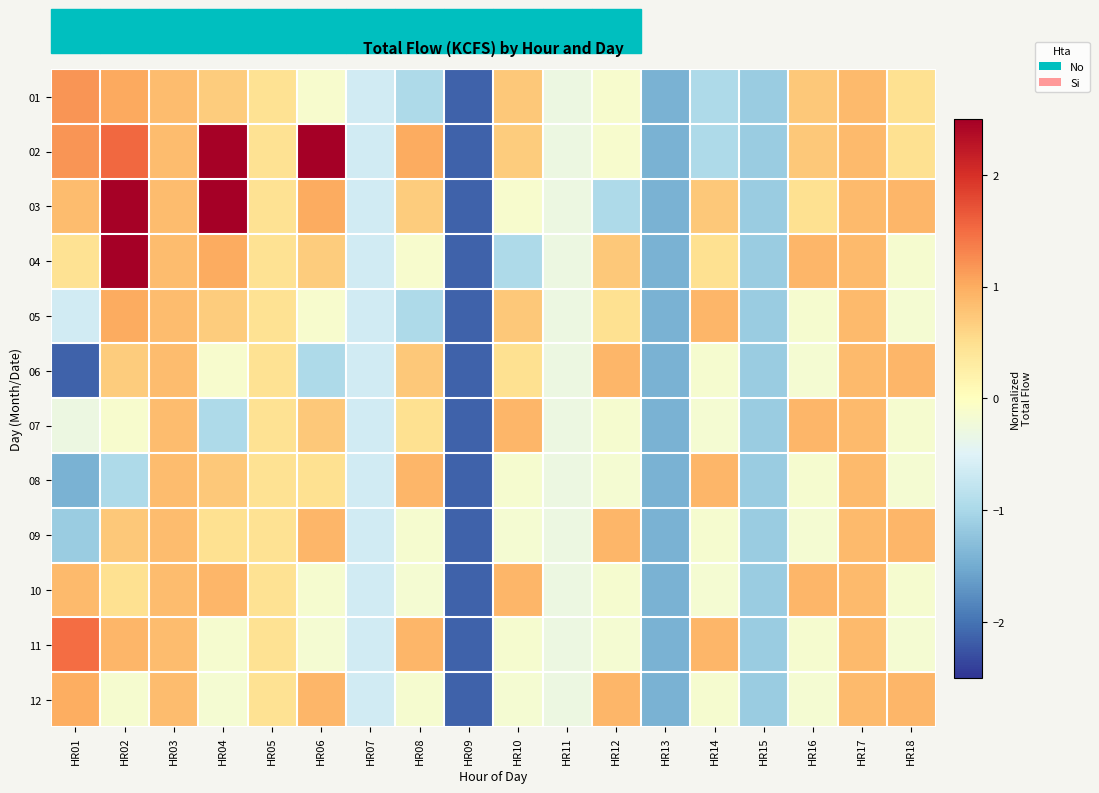

Reading left to right, transcribe all the data shown in this chart.

01: HR01=1.2	HR02=1.0	HR03=0.8	HR04=0.7	HR05=0.5	HR06=-0.1	HR07=-0.6	HR08=-1.0	HR09=-2.1	HR10=0.7	HR11=-0.3	HR12=-0.1	HR13=-1.4	HR14=-1.0	HR15=-1.1	HR16=0.7	HR17=0.9	HR18=0.5
02: HR01=1.2	HR02=1.5	HR03=0.8	HR04=2.5	HR05=0.5	HR06=2.7	HR07=-0.6	HR08=1.0	HR09=-2.1	HR10=0.7	HR11=-0.3	HR12=-0.1	HR13=-1.4	HR14=-1.0	HR15=-1.1	HR16=0.7	HR17=0.9	HR18=0.5
03: HR01=0.8	HR02=2.5	HR03=0.8	HR04=2.7	HR05=0.5	HR06=1.0	HR07=-0.6	HR08=0.7	HR09=-2.1	HR10=-0.1	HR11=-0.3	HR12=-1.0	HR13=-1.4	HR14=0.7	HR15=-1.1	HR16=0.5	HR17=0.9	HR18=0.9
04: HR01=0.5	HR02=2.7	HR03=0.8	HR04=1.0	HR05=0.5	HR06=0.7	HR07=-0.6	HR08=-0.1	HR09=-2.1	HR10=-1.0	HR11=-0.3	HR12=0.7	HR13=-1.4	HR14=0.5	HR15=-1.1	HR16=0.9	HR17=0.9	HR18=-0.1
05: HR01=-0.6	HR02=1.0	HR03=0.8	HR04=0.7	HR05=0.5	HR06=-0.1	HR07=-0.6	HR08=-1.0	HR09=-2.1	HR10=0.7	HR11=-0.3	HR12=0.5	HR13=-1.4	HR14=0.9	HR15=-1.1	HR16=-0.1	HR17=0.9	HR18=-0.2
06: HR01=-2.1	HR02=0.7	HR03=0.8	HR04=-0.1	HR05=0.5	HR06=-1.0	HR07=-0.6	HR08=0.7	HR09=-2.1	HR10=0.5	HR11=-0.3	HR12=0.9	HR13=-1.4	HR14=-0.1	HR15=-1.1	HR16=-0.2	HR17=0.9	HR18=0.9
07: HR01=-0.3	HR02=-0.1	HR03=0.8	HR04=-1.0	HR05=0.5	HR06=0.7	HR07=-0.6	HR08=0.5	HR09=-2.1	HR10=0.9	HR11=-0.3	HR12=-0.1	HR13=-1.4	HR14=-0.2	HR15=-1.1	HR16=0.9	HR17=0.9	HR18=-0.1
08: HR01=-1.4	HR02=-1.0	HR03=0.8	HR04=0.7	HR05=0.5	HR06=0.5	HR07=-0.6	HR08=0.9	HR09=-2.1	HR10=-0.1	HR11=-0.3	HR12=-0.2	HR13=-1.4	HR14=0.9	HR15=-1.1	HR16=-0.1	HR17=0.9	HR18=-0.2
09: HR01=-1.1	HR02=0.7	HR03=0.8	HR04=0.5	HR05=0.5	HR06=0.9	HR07=-0.6	HR08=-0.1	HR09=-2.1	HR10=-0.2	HR11=-0.3	HR12=0.9	HR13=-1.4	HR14=-0.1	HR15=-1.1	HR16=-0.2	HR17=0.9	HR18=0.9
10: HR01=0.9	HR02=0.5	HR03=0.8	HR04=0.9	HR05=0.5	HR06=-0.1	HR07=-0.6	HR08=-0.2	HR09=-2.1	HR10=0.9	HR11=-0.3	HR12=-0.1	HR13=-1.4	HR14=-0.2	HR15=-1.1	HR16=0.9	HR17=0.9	HR18=-0.1
11: HR01=1.5	HR02=0.9	HR03=0.8	HR04=-0.1	HR05=0.5	HR06=-0.2	HR07=-0.6	HR08=0.9	HR09=-2.1	HR10=-0.1	HR11=-0.3	HR12=-0.2	HR13=-1.4	HR14=0.9	HR15=-1.1	HR16=-0.1	HR17=0.9	HR18=-0.2
12: HR01=1.0	HR02=-0.1	HR03=0.8	HR04=-0.2	HR05=0.5	HR06=0.9	HR07=-0.6	HR08=-0.1	HR09=-2.1	HR10=-0.2	HR11=-0.3	HR12=0.9	HR13=-1.4	HR14=-0.1	HR15=-1.1	HR16=-0.2	HR17=0.9	HR18=0.9